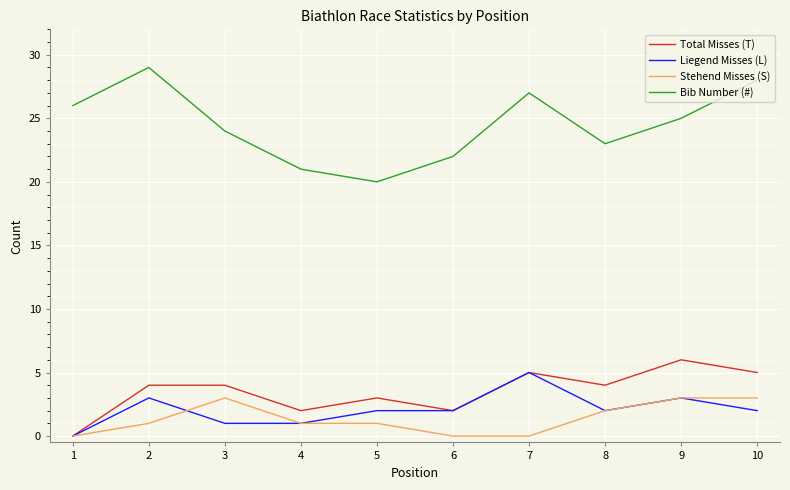

Is the value of Total Misses (T) at 2 greater than the value of Liegend Misses (L) at 9?

Yes